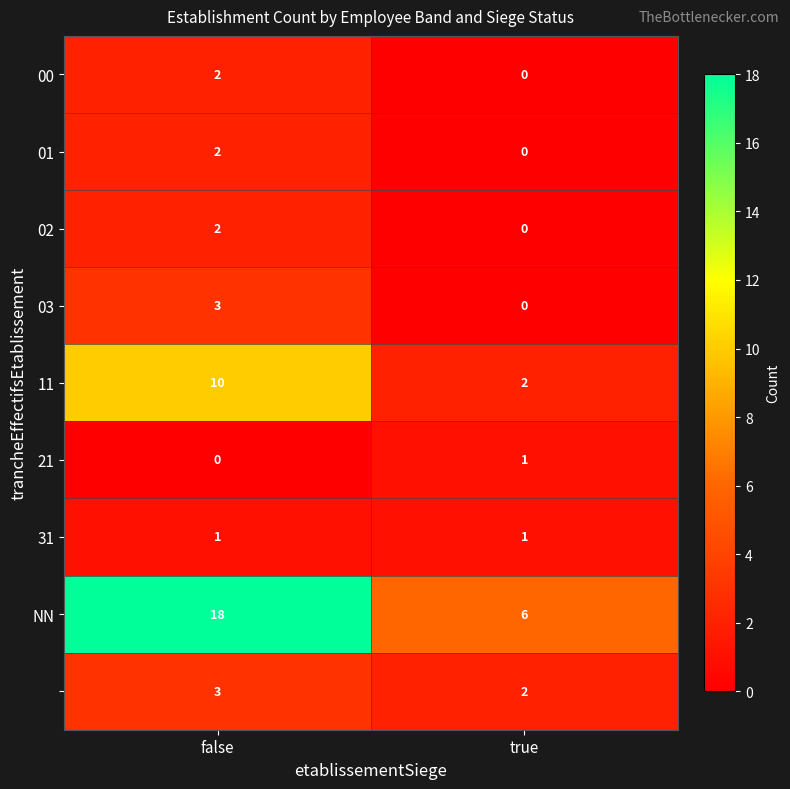

What is the spread (max minus min) of values at true?

6